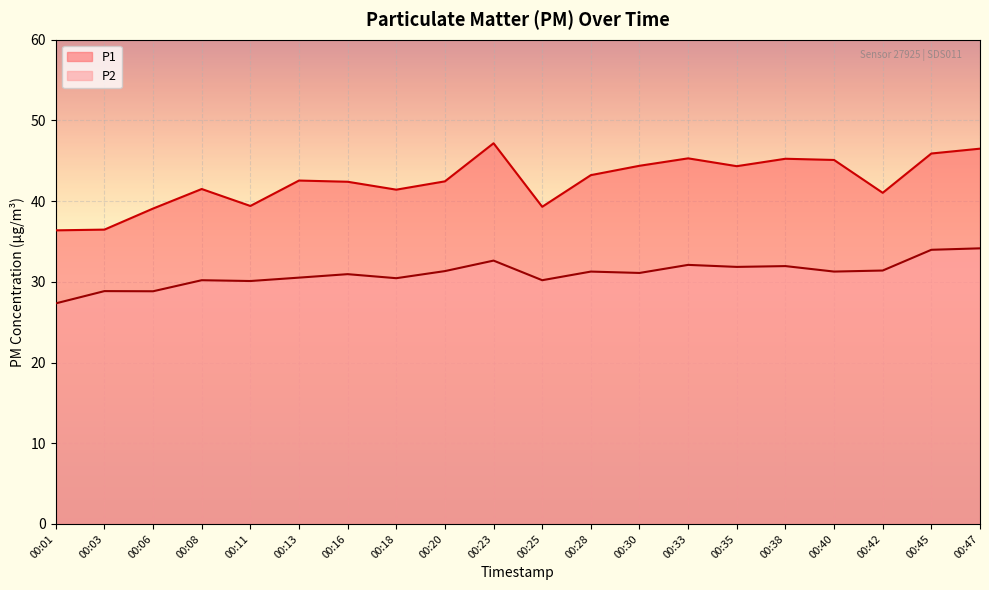

True or false: P1 and P2 intersect in this chart.

False